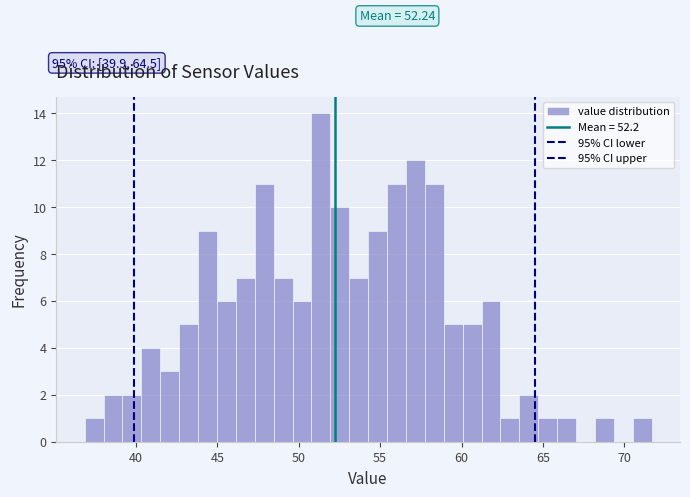

Read against the x-axis, roughly where is the centre of the tallest bar?

51.5